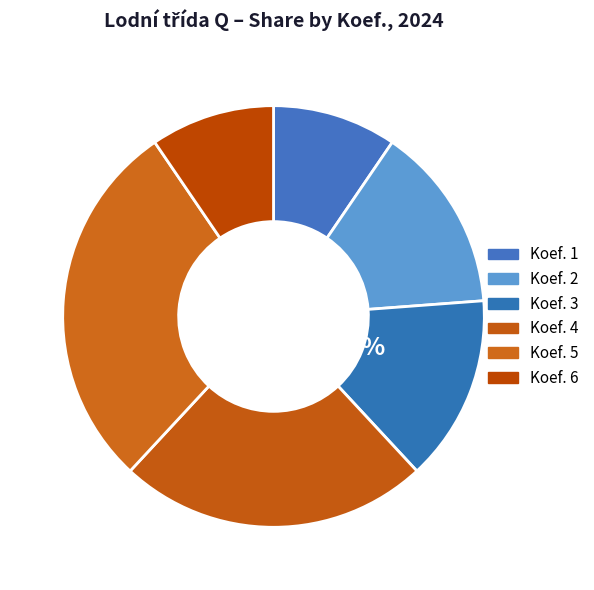

True or false: Koef. 2 accounts for 9% of the total.

False